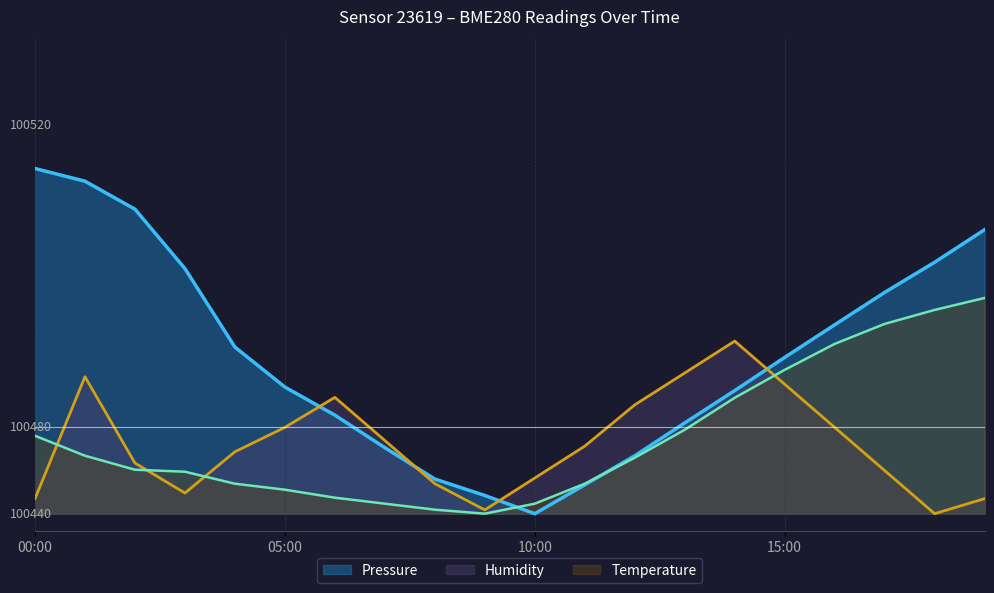

Reading right to left, list all the values displayed in this chart.

Pressure: 19:00=22.9	18:00=19.1	17:00=15.6	16:00=11.9	15:00=8.1	14:00=4.3	13:00=0.5	12:00=-3.3	11:00=-6.7	10:00=-10.0	09:00=-7.9	08:00=-6.0	07:00=-2.4	06:00=1.4	05:00=4.7	04:00=9.3	03:00=18.4	02:00=25.3	01:00=28.5	00:00=30.0
Temperature: 19:00=15.0	18:00=13.6	17:00=12.0	16:00=9.7	15:00=6.7	14:00=3.4	13:00=-0.3	12:00=-3.5	11:00=-6.5	10:00=-8.8	09:00=-10.0	08:00=-9.5	07:00=-8.8	06:00=-8.1	05:00=-7.2	04:00=-6.5	03:00=-5.1	02:00=-4.9	01:00=-3.3	00:00=-1.0
Humidity: 19:00=-8.3	18:00=-10.0	17:00=-5.0	16:00=0.0	15:00=5.0	14:00=10.0	13:00=6.3	12:00=2.6	11:00=-2.2	10:00=-5.9	09:00=-9.6	08:00=-6.5	07:00=-1.5	06:00=3.5	05:00=0.0	04:00=-2.8	03:00=-7.6	02:00=-4.1	01:00=5.9	00:00=-8.3